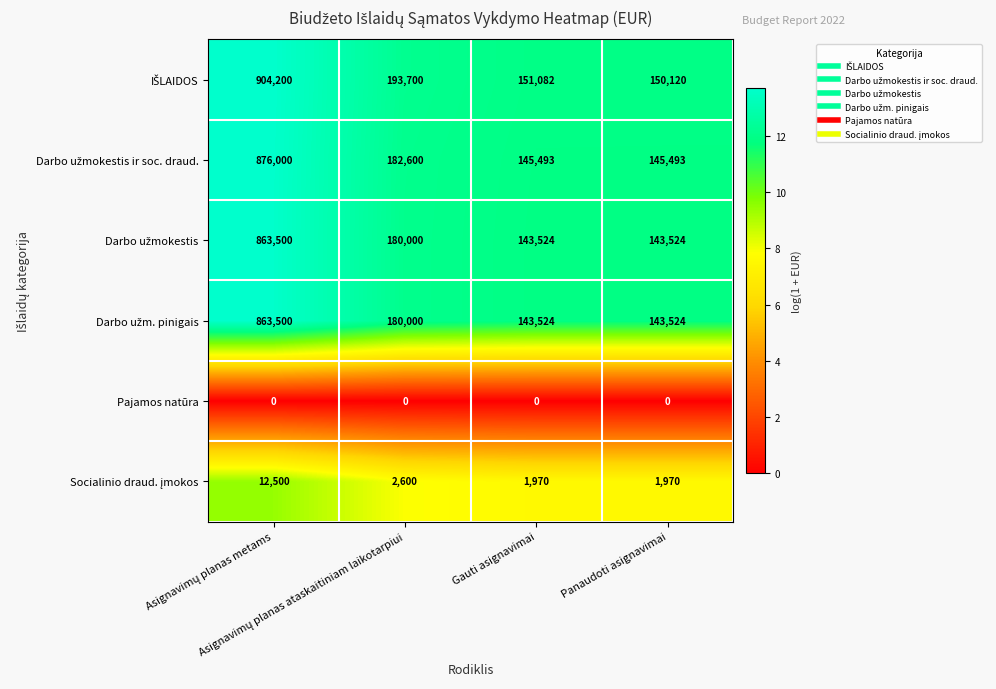

What is the spread (max minus min) of values at Panaudoti asignavimai?

150120